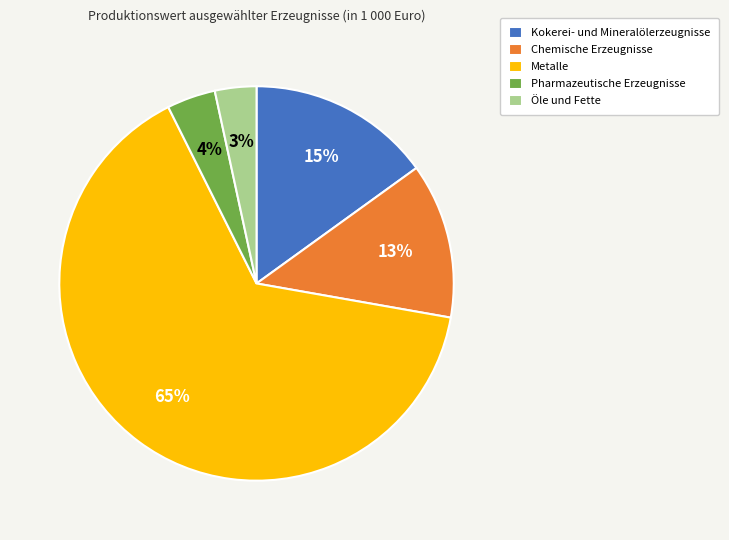

How many segments does this pie chart have?

5